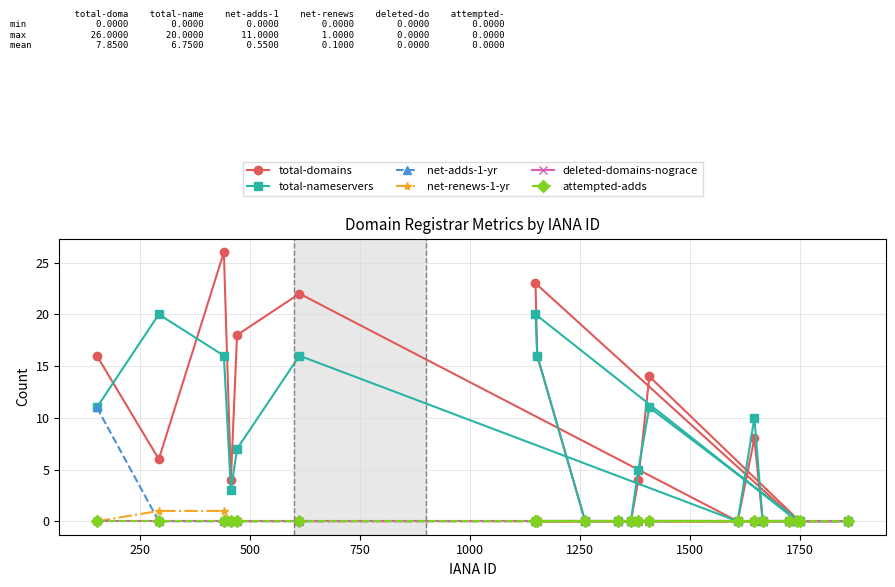

The net-renews-1-yr series shows 0 at 1750. True or false?

True